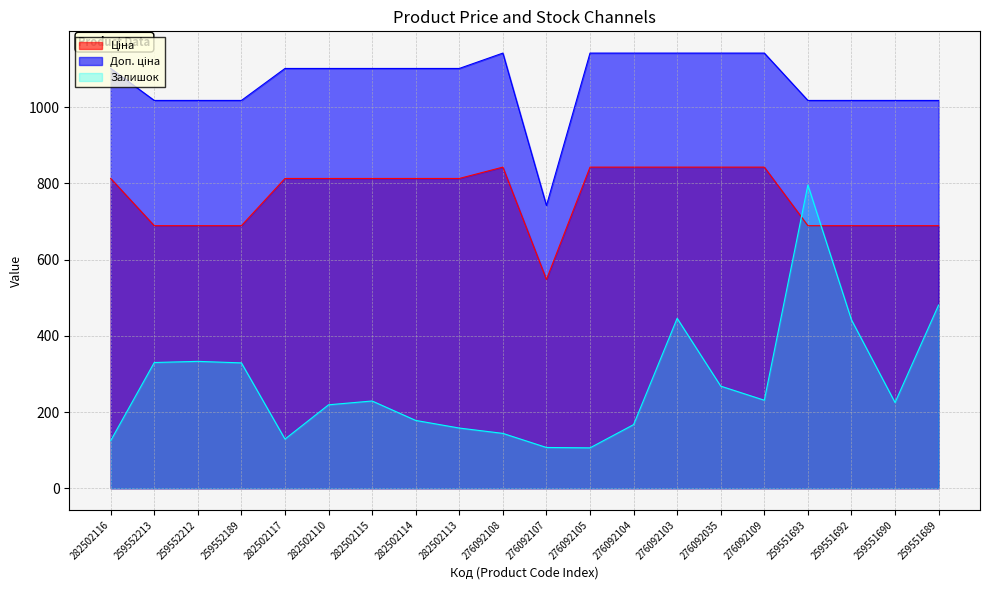

What value does the Доп. ціна series have at 259551690?

1017.8